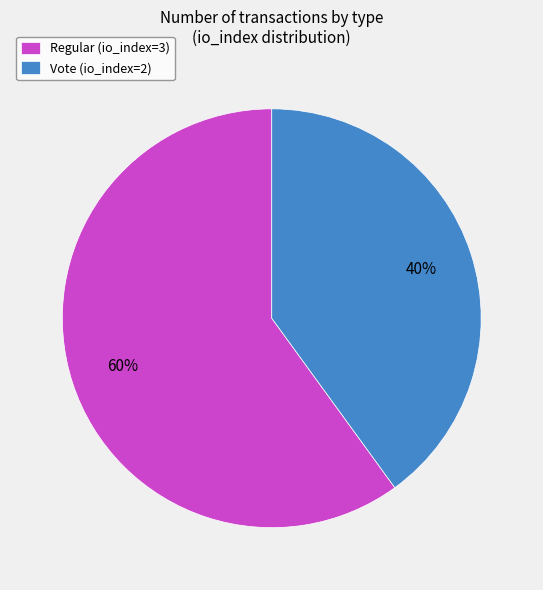

Which category has the smallest portion of the pie?

Vote (io_index=2)